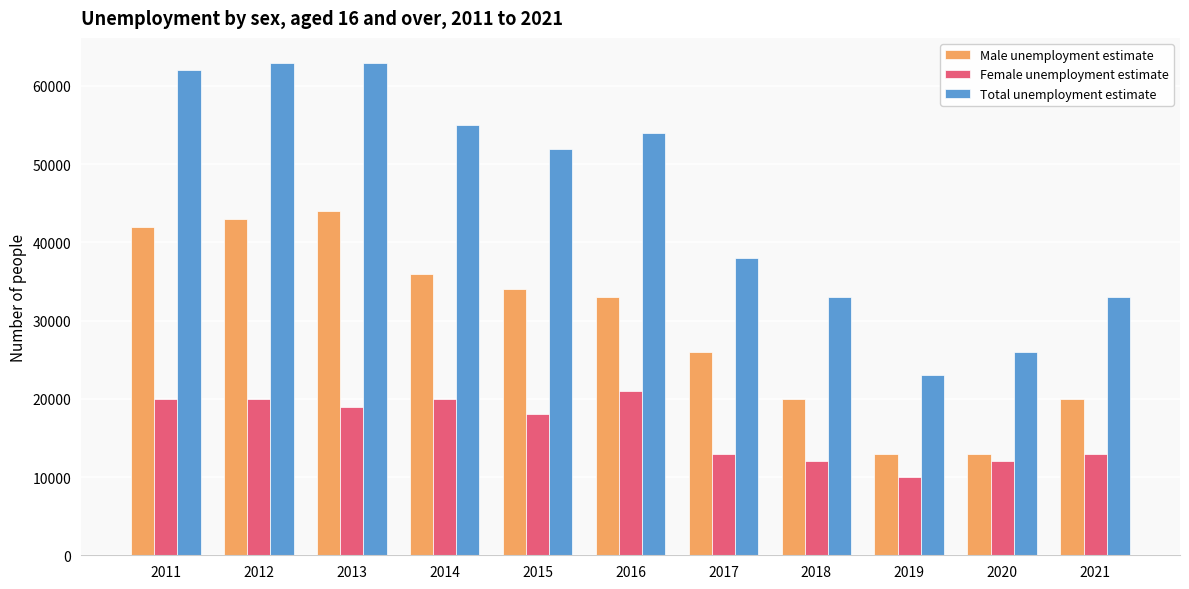

What are all the series names shown in the legend?

Male unemployment estimate, Female unemployment estimate, Total unemployment estimate